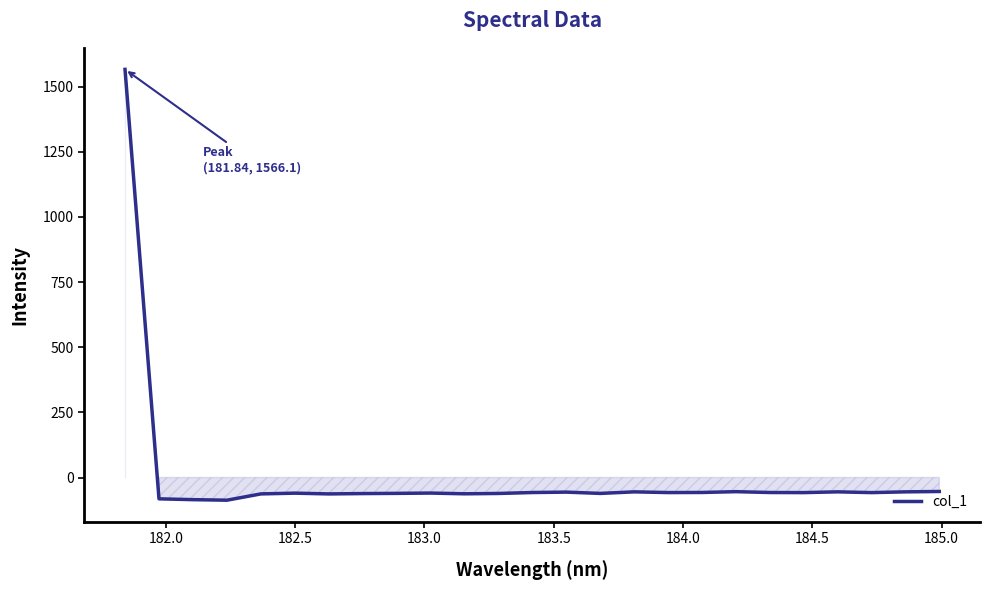

True or false: there are more than 2 points higher than both neighbors.

True